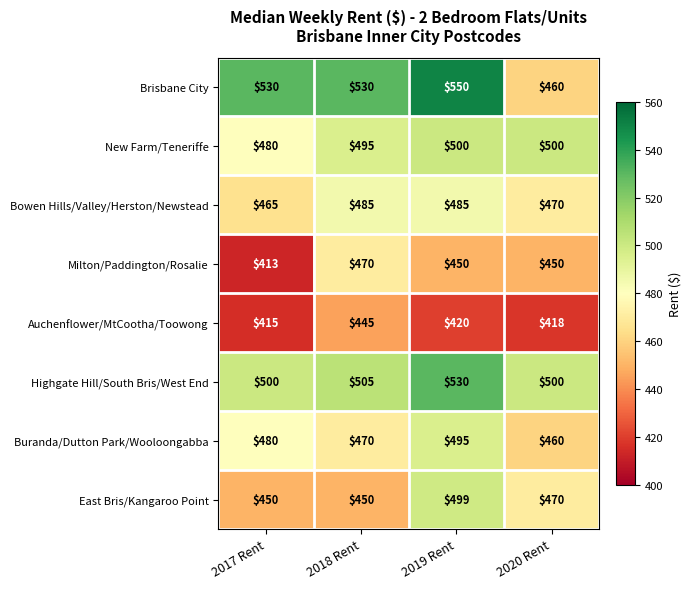

What is the greatest value displayed?

550